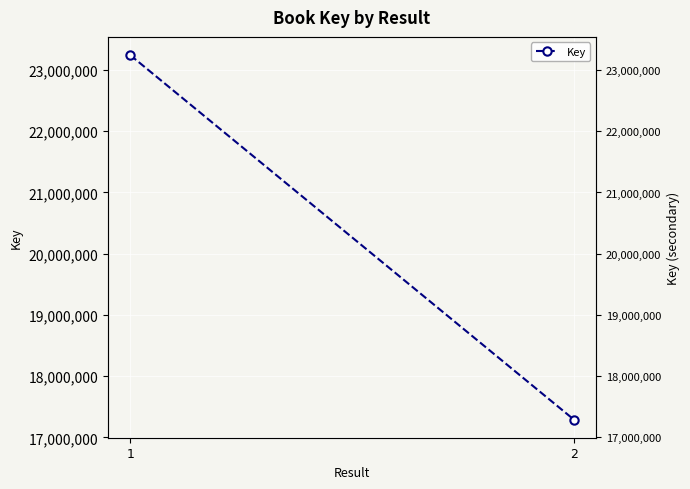

How many values are below 23243057?

1